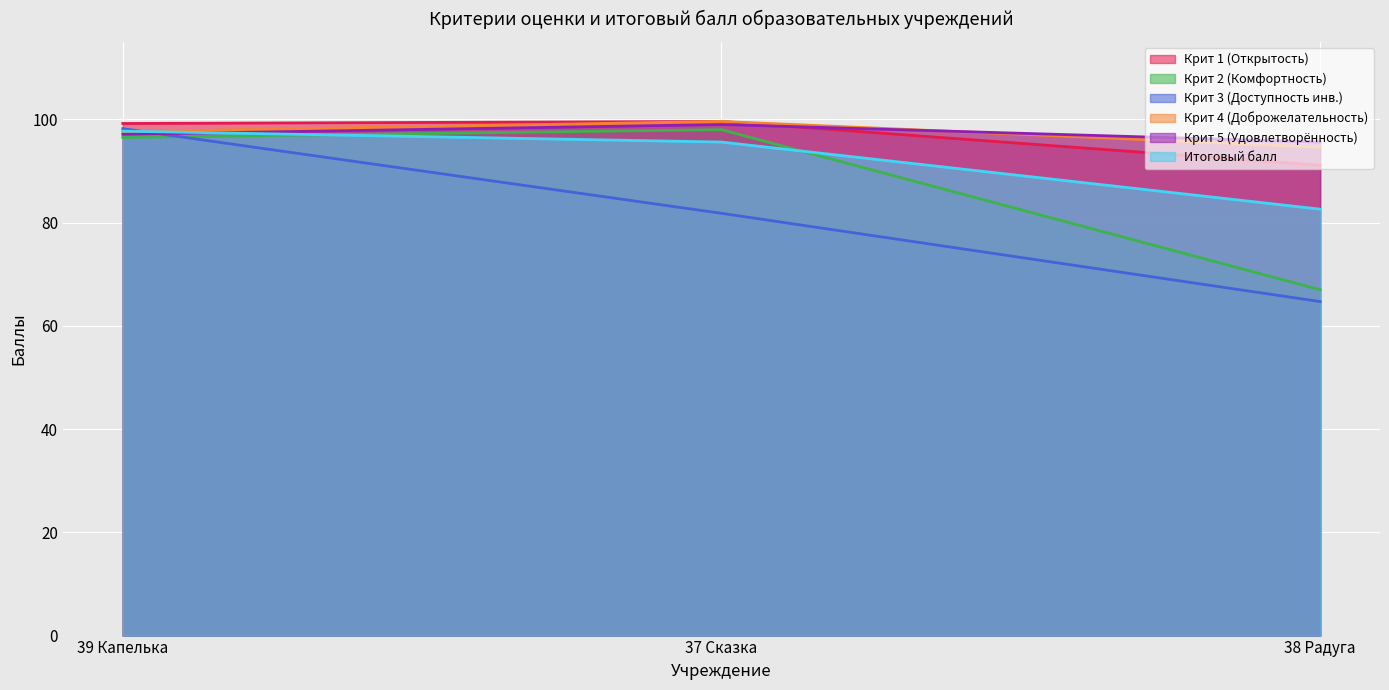

Does the chart display data point markers on the line(s)?

No